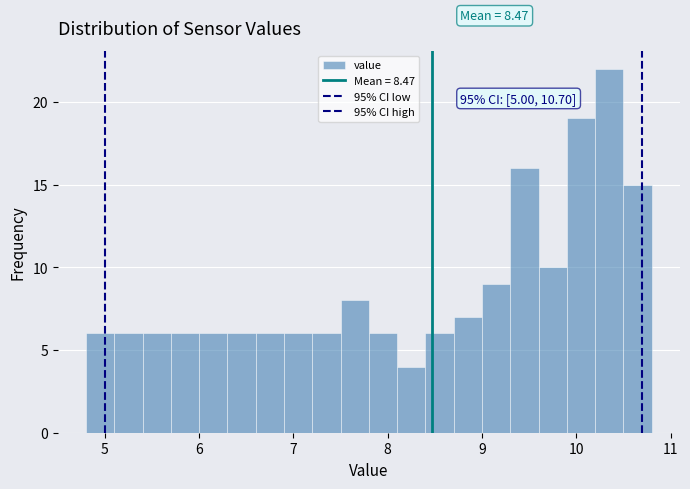

Around what value on the x-axis is the tallest bar? Give the approximate position of its centre, as read against the axis.

10.4